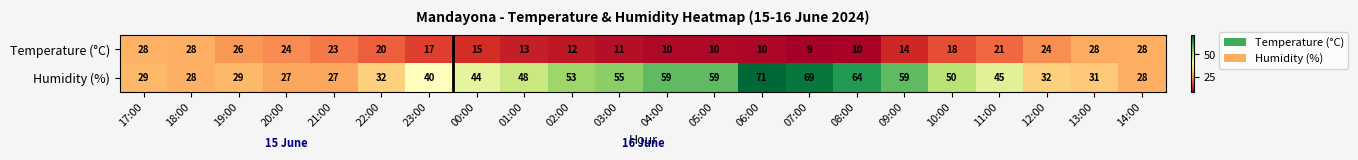

List the series in order of their overall mean, highest first.

Humidity (%), Temperature (°C)